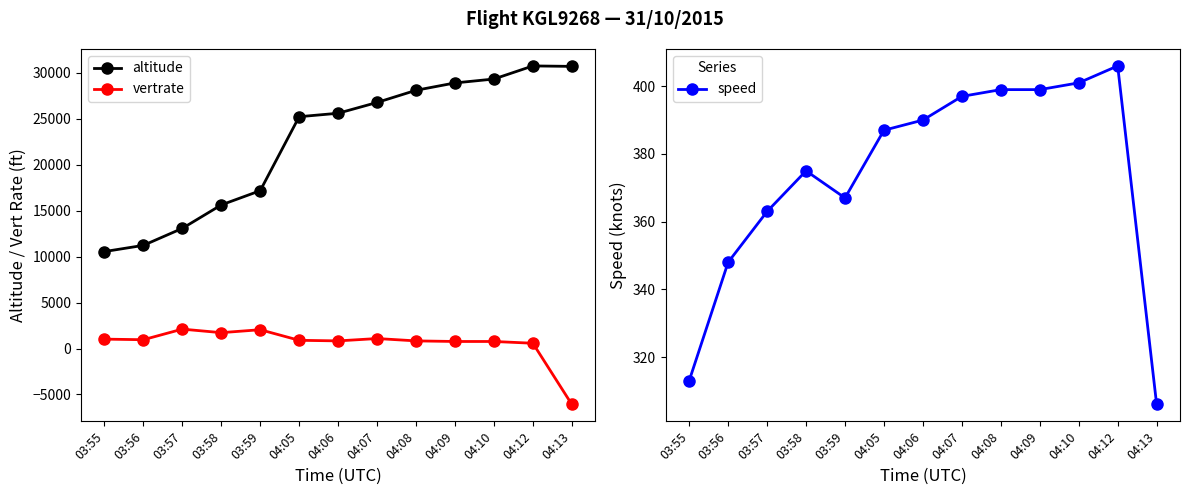

What position from the right is 03:55?

13